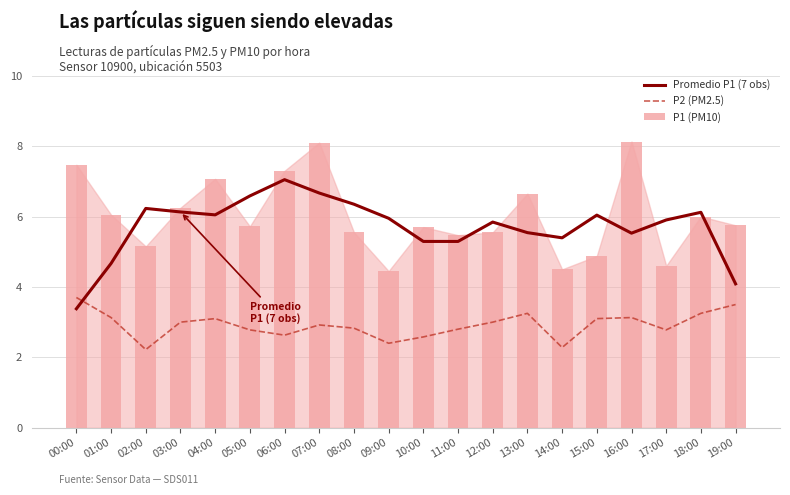

What is the value of the P1 (PM10) bar at the 13th from the left?

5.5